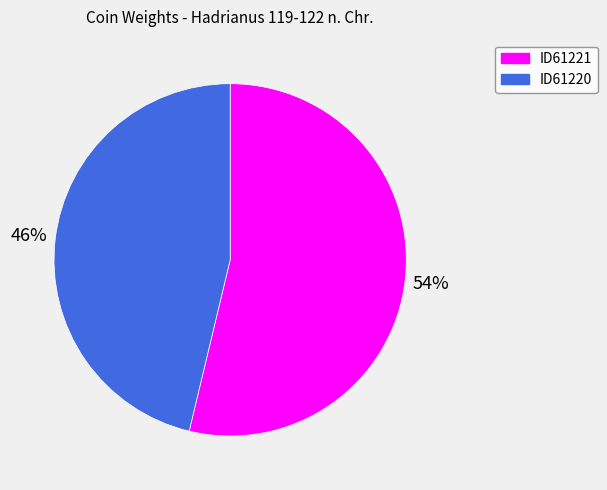

How many segments does this pie chart have?

2